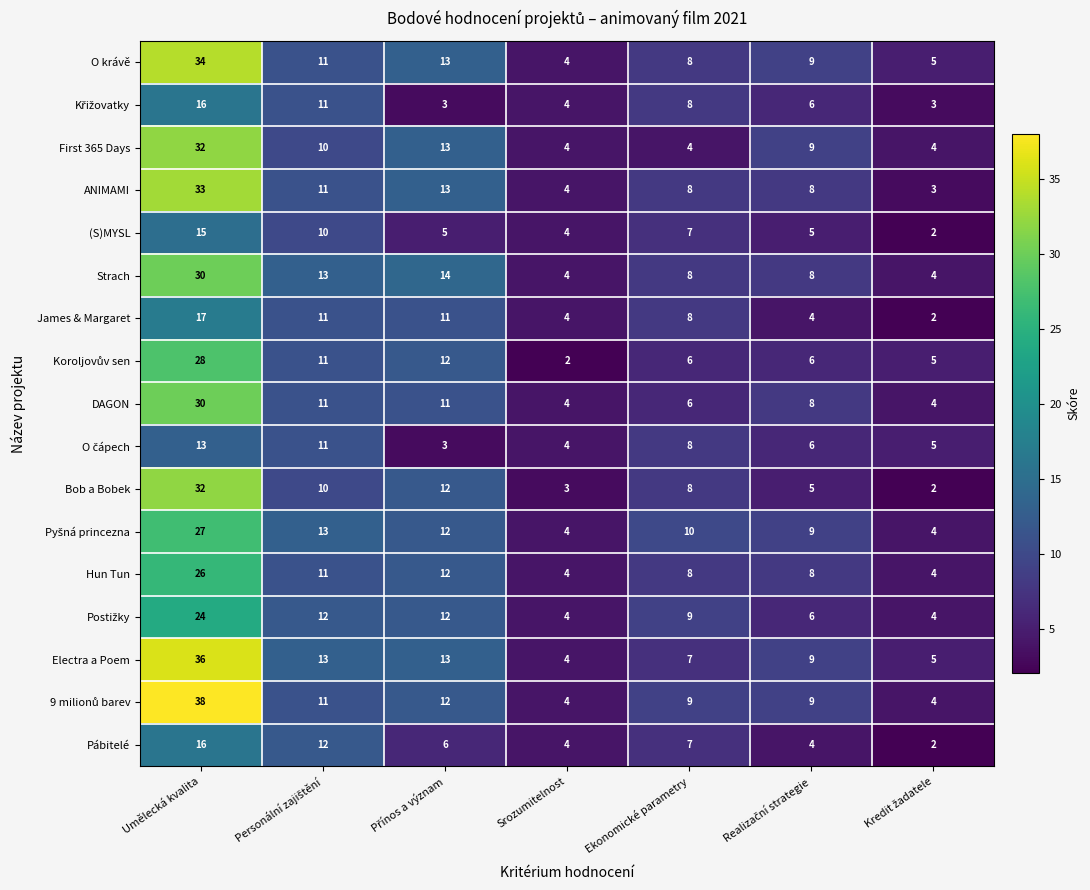

At which label does (S)MYSL first exceed 5?

Umělecká kvalita